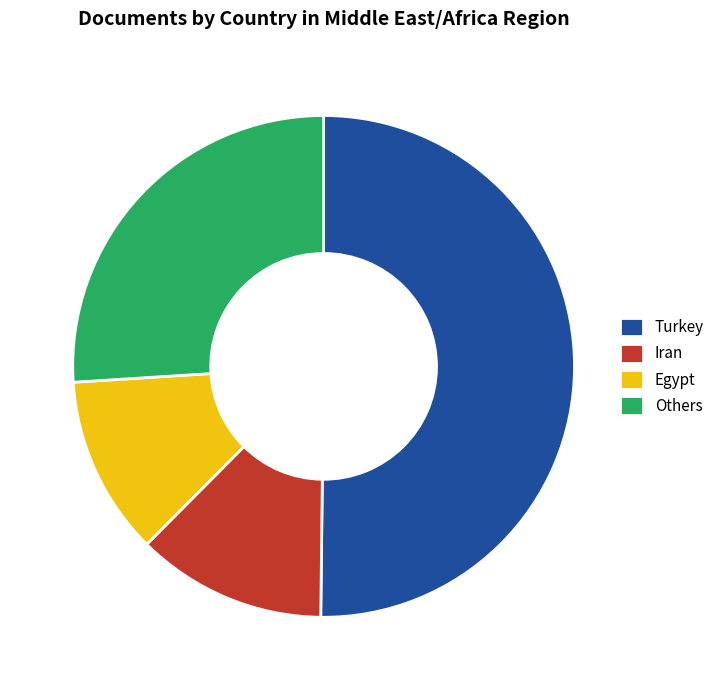

Which category has the smallest portion of the pie?

Egypt